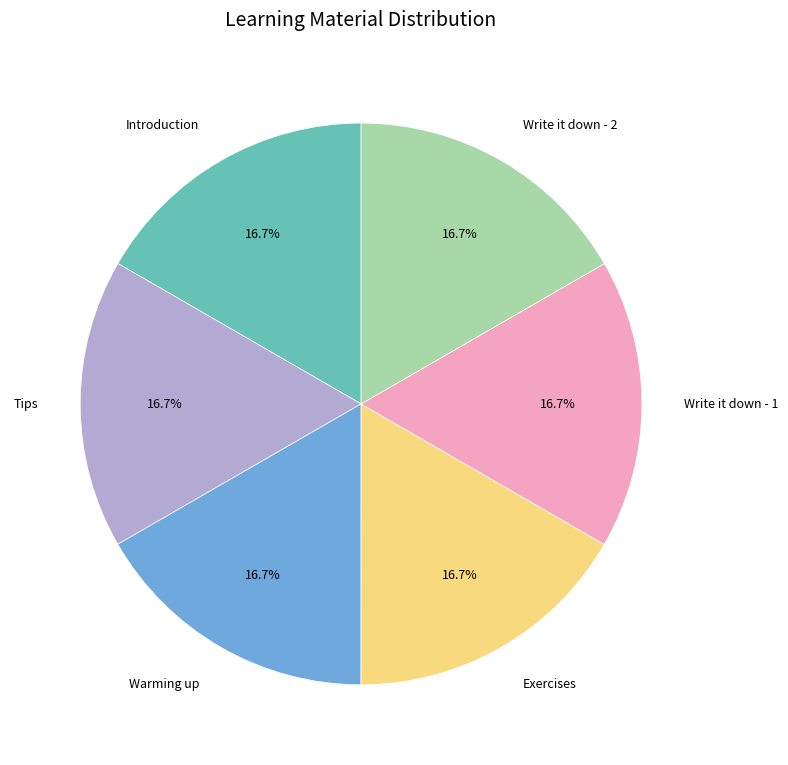

How many slices are in this pie chart?

6